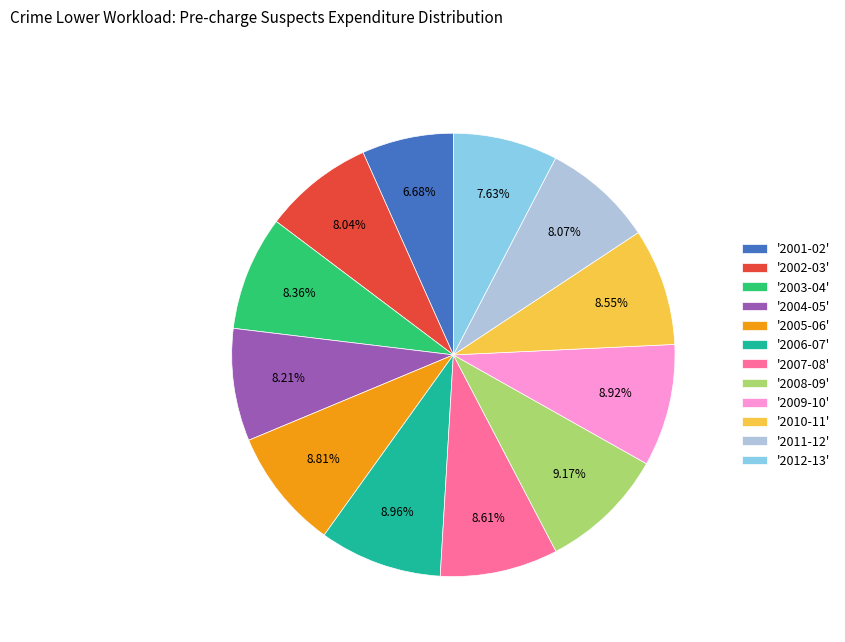

What is the ratio of the value at '2003-04' to the value at '2012-13'?

1.1